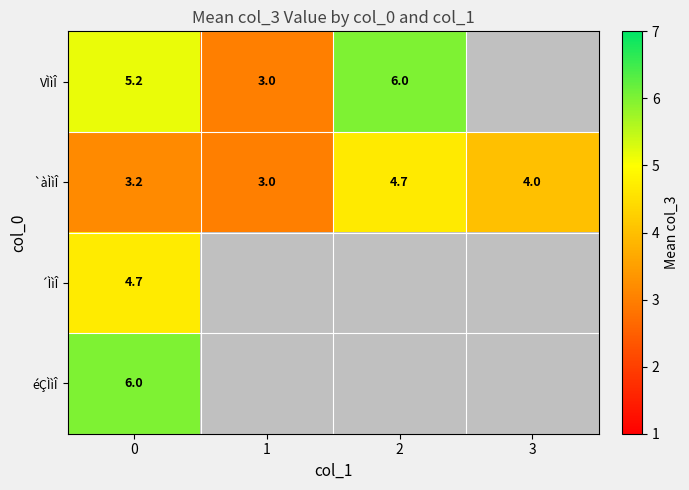

Is the value of VÌìÎ at 0 greater than the value of `àÌìÎ at 1?

Yes